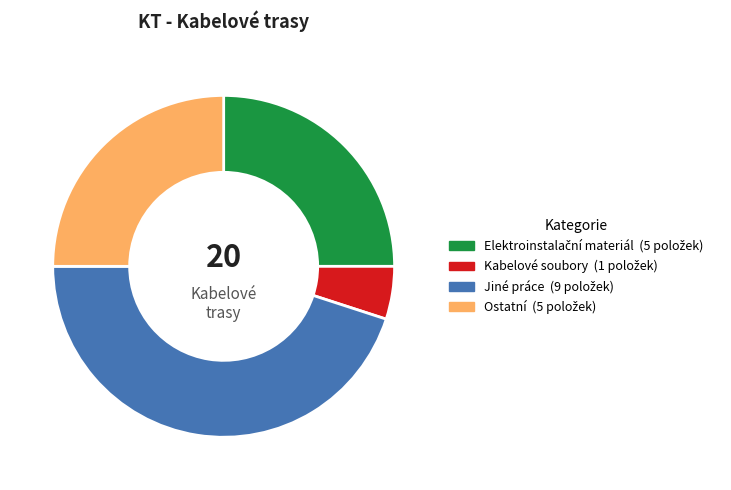

Is there a majority slice in this chart?

No